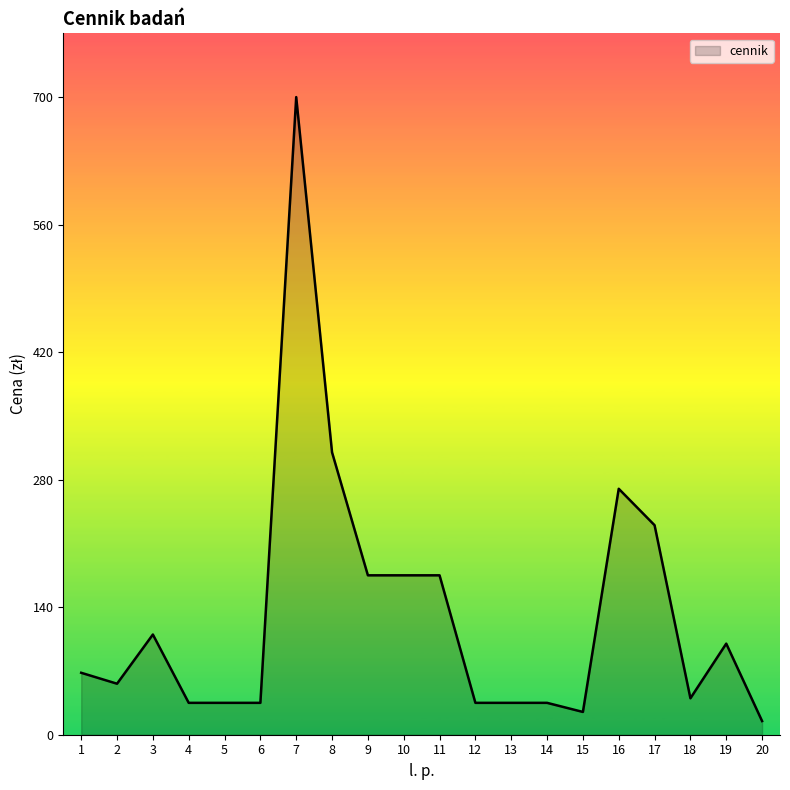

What is the average value?

133